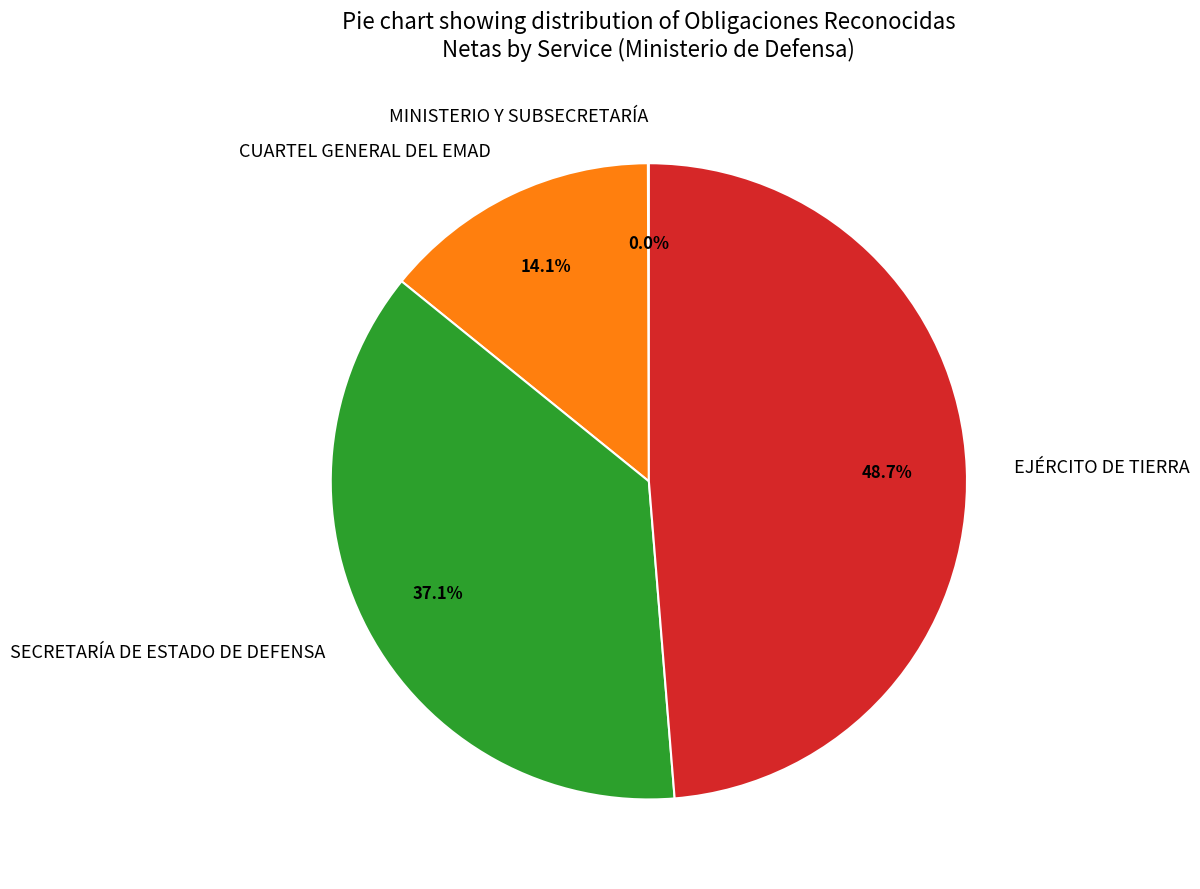

Which category has the biggest portion of the pie?

EJÉRCITO DE TIERRA